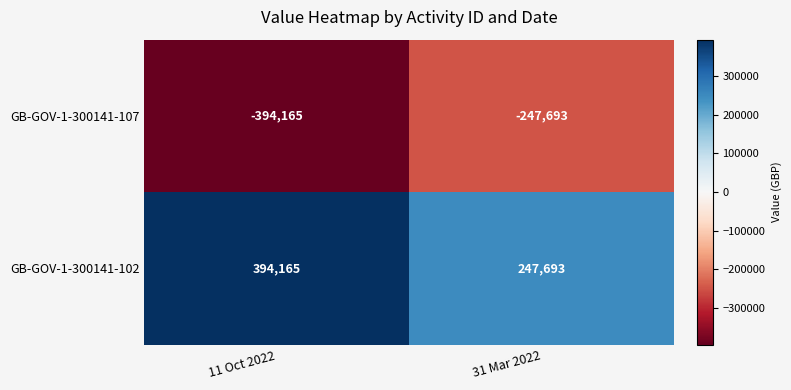

What is the approximate value of GB-GOV-1-300141-107 at 31 Mar 2022?

-247693